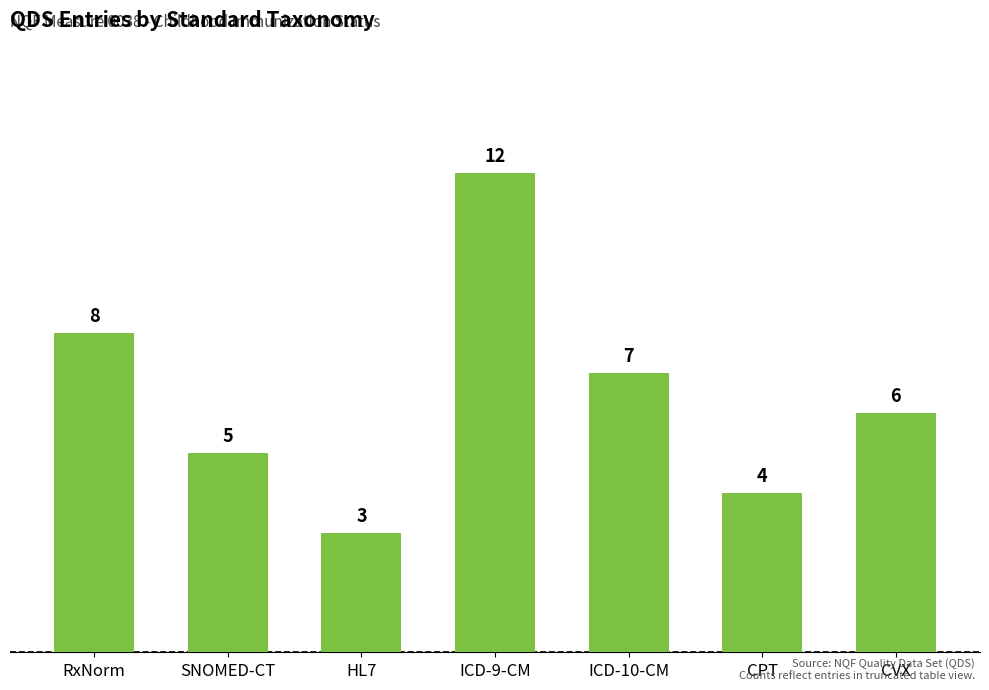

What is the sum of the values at RxNorm and HL7?

11